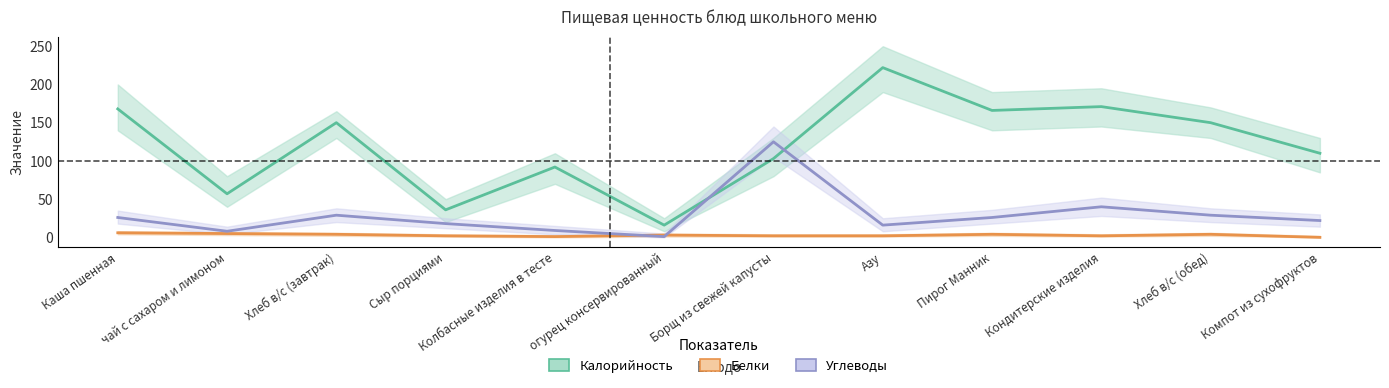

What is the value of the Белки point at the 3rd from the left?

4